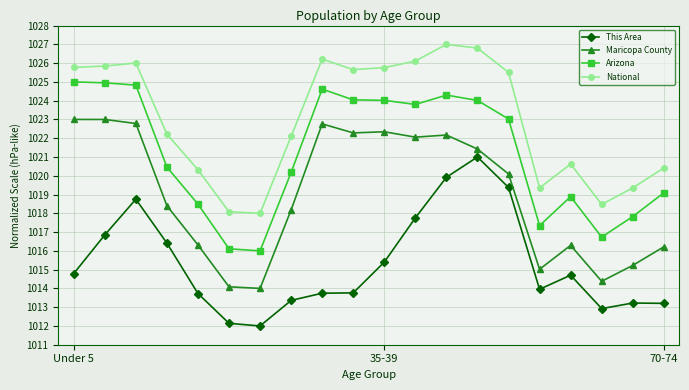

How many data points does each series have?

20